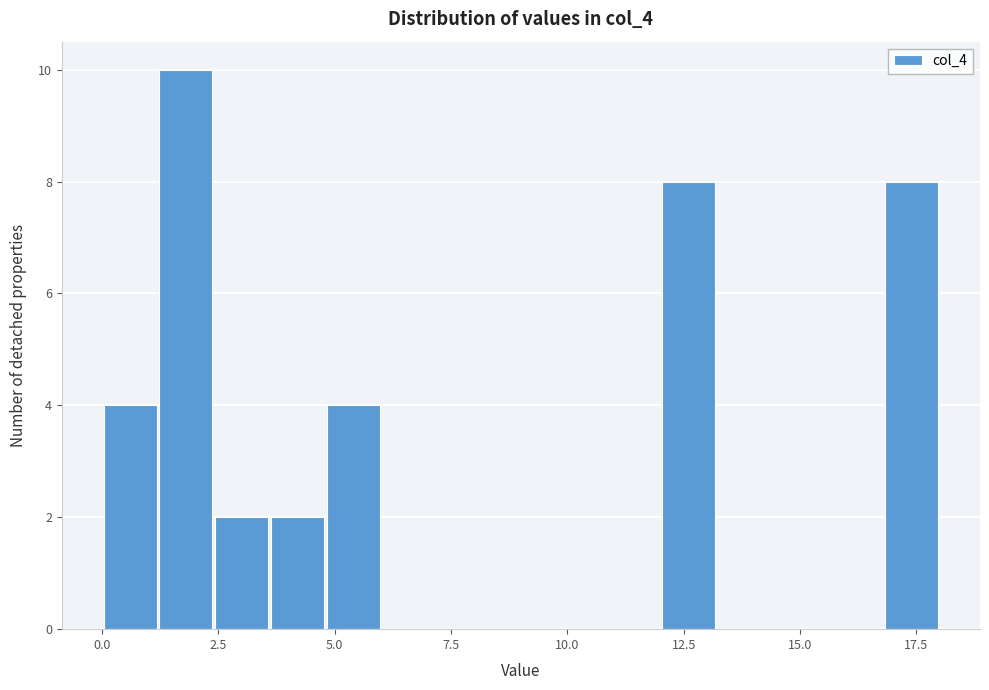

Read against the x-axis, roughly where is the centre of the tallest bar?

2.0